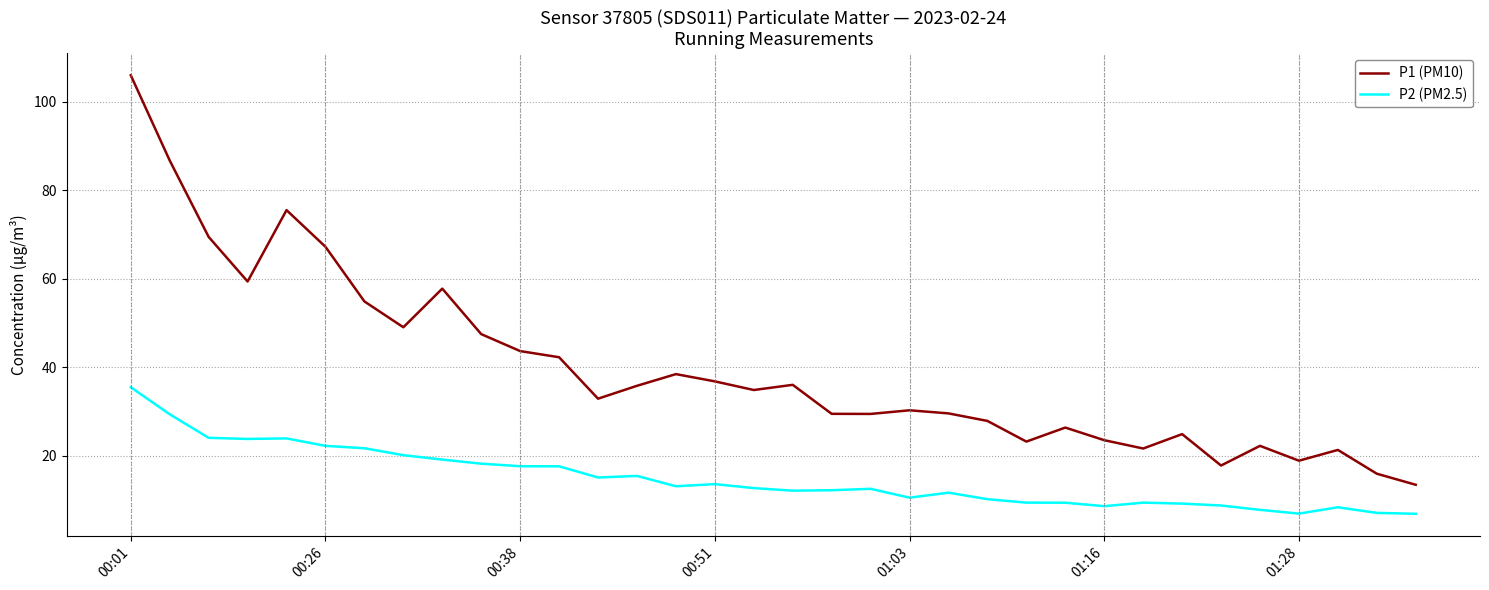

Which series has the widest spread of values?

P1 (PM10)